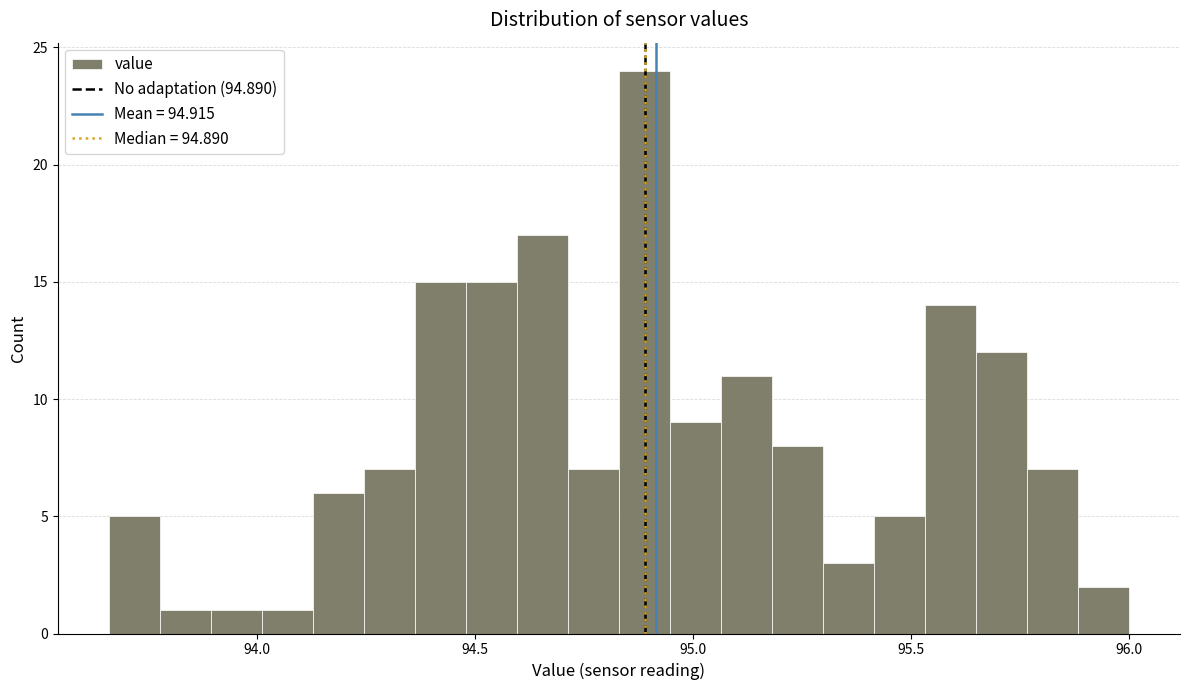

Read against the x-axis, roughly where is the centre of the tallest bar?

94.90